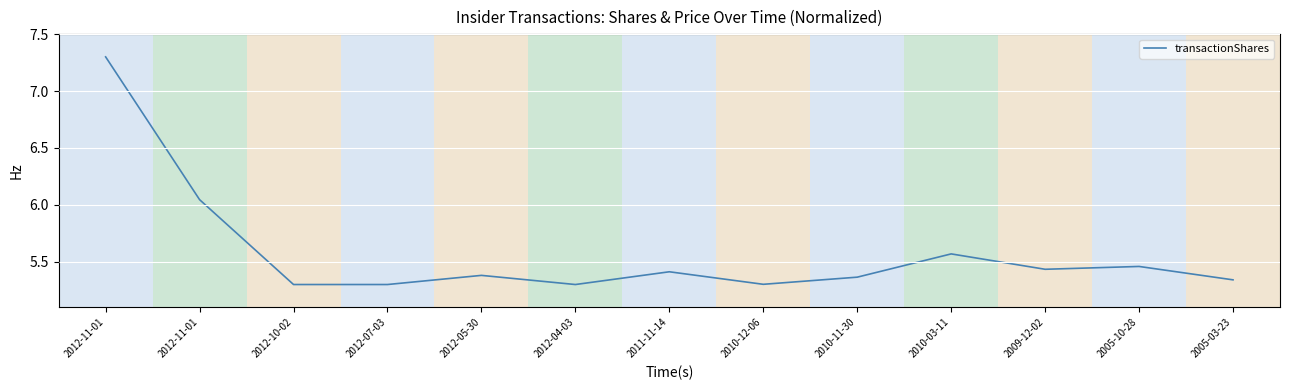

The chart shows a value of 9.1 at 2009-12-02. True or false?

False